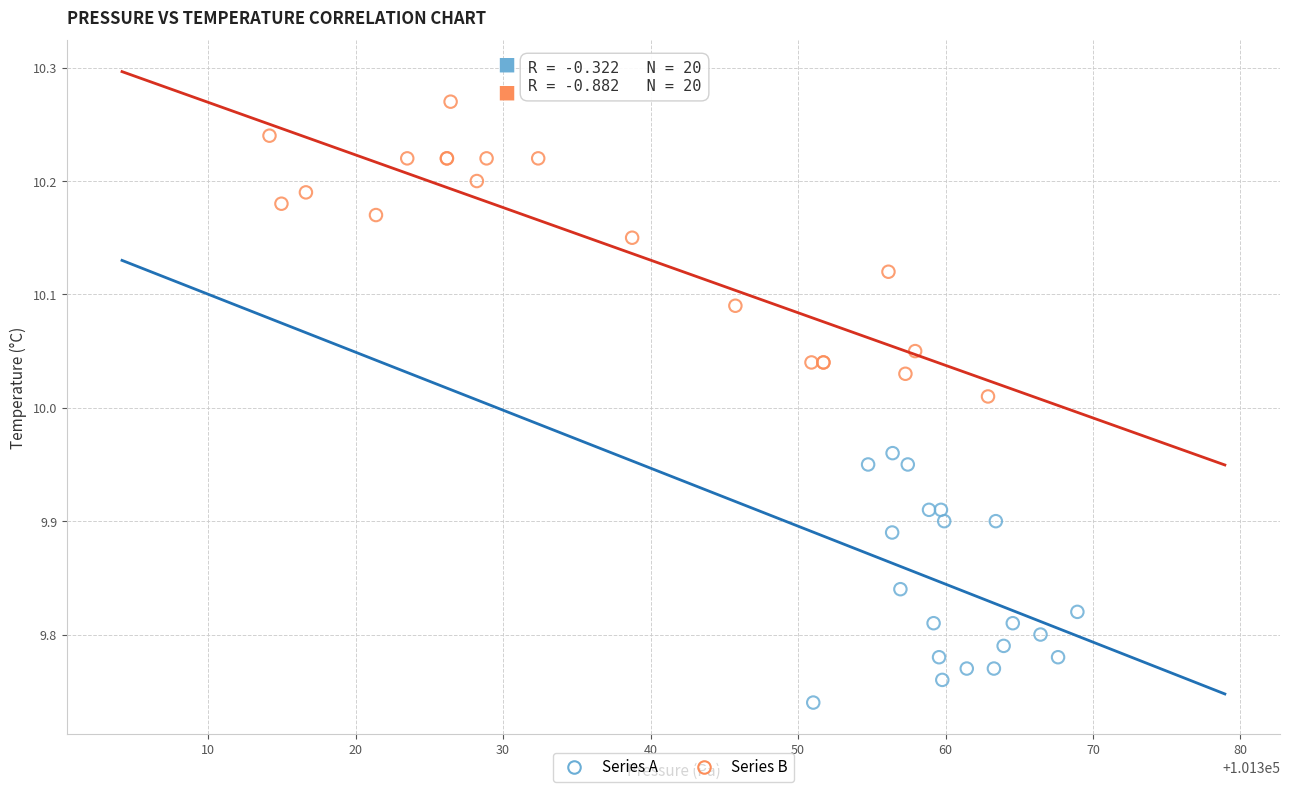

Which series contains the lowest Y value?

Series A